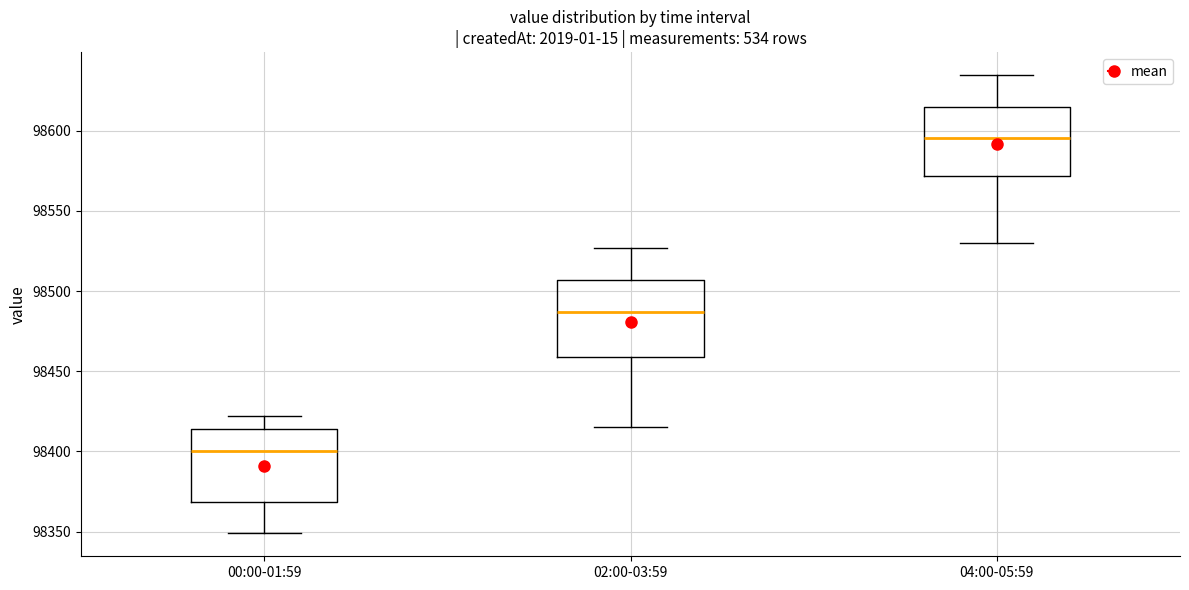

Reading left to right, transcribe this box plot: for each box, give where its median line is, the range the box spans, and where its two whiskers end, as read against the y-axis. The values are not printed on the chart, so give them approximately, as read against the axis.

00:00-01:59: median 98400, box 98370 to 98415, whiskers 98350 to 98420
02:00-03:59: median 98485, box 98460 to 98505, whiskers 98415 to 98525
04:00-05:59: median 98595, box 98570 to 98615, whiskers 98530 to 98635